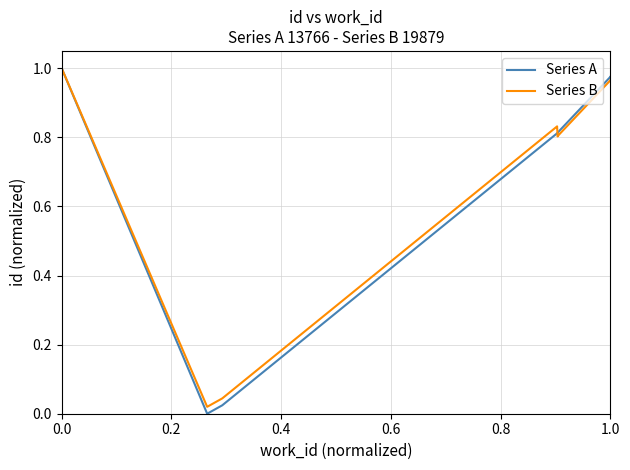

Which series has the largest total across all categories?

Series B